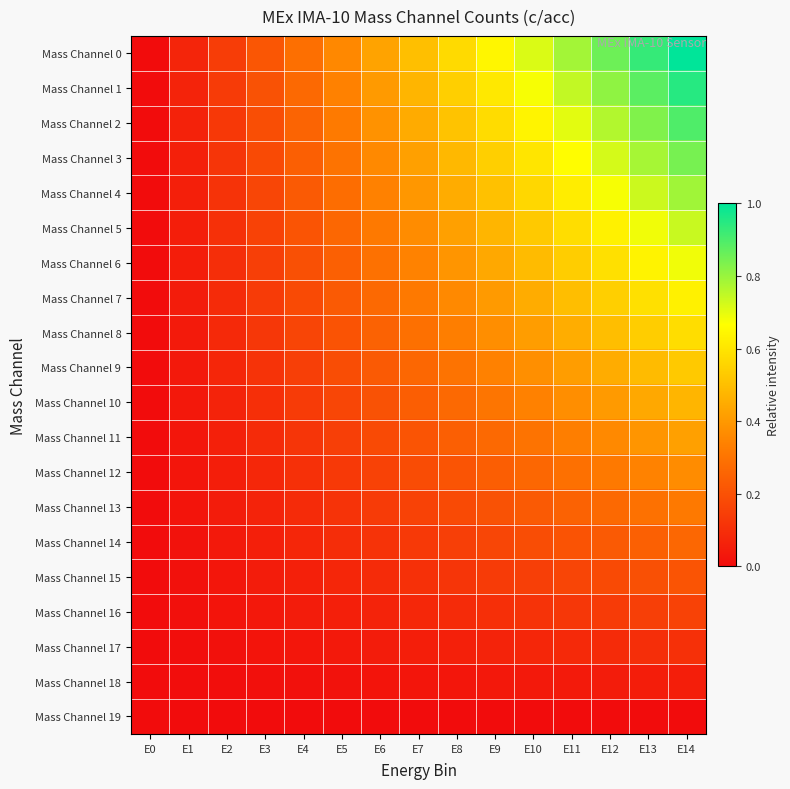

Which category has the lowest value across all series?

E0